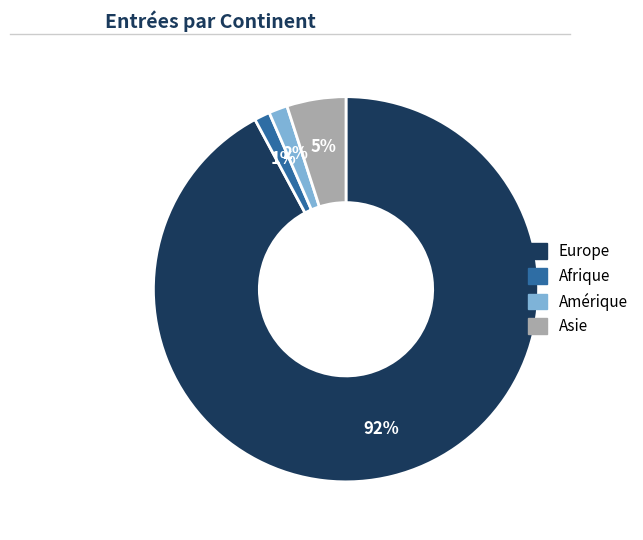

What percentage is the Afrique slice, to the nearest percent?

1%